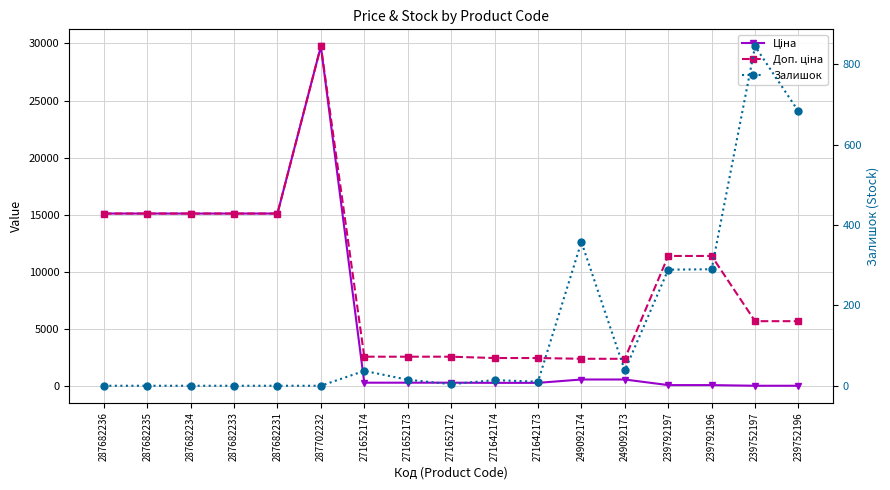

How many interior local peaks does the Доп. ціна series have?

1